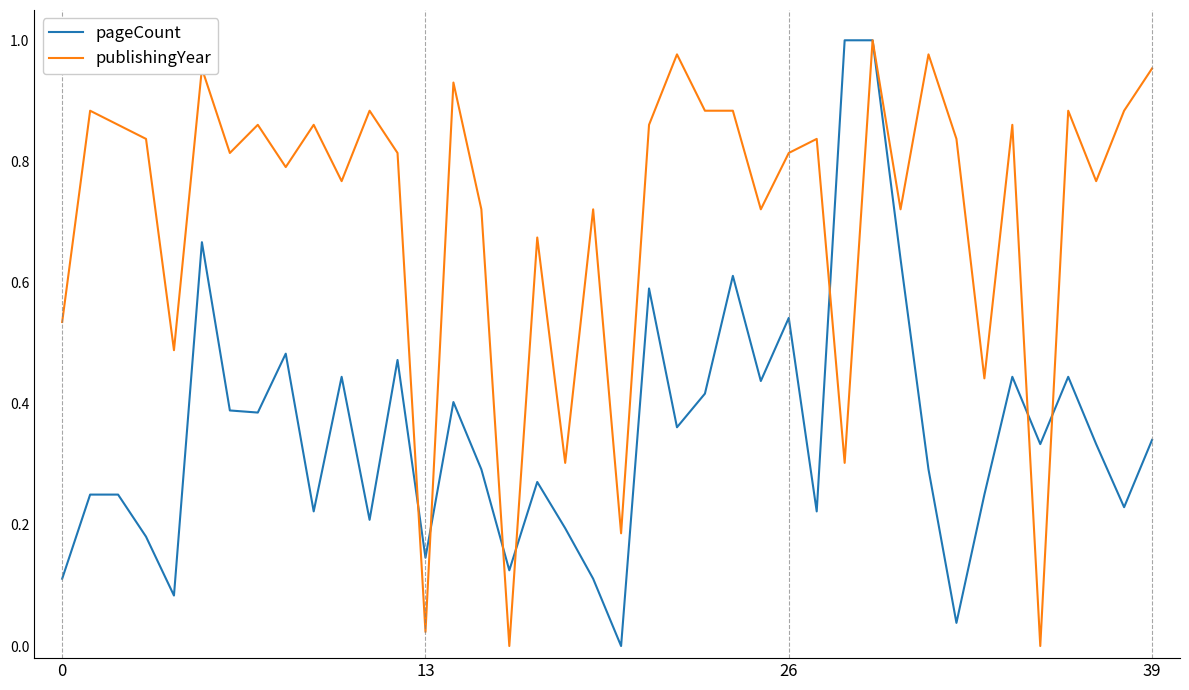

Which series has the largest total across all categories?

publishingYear